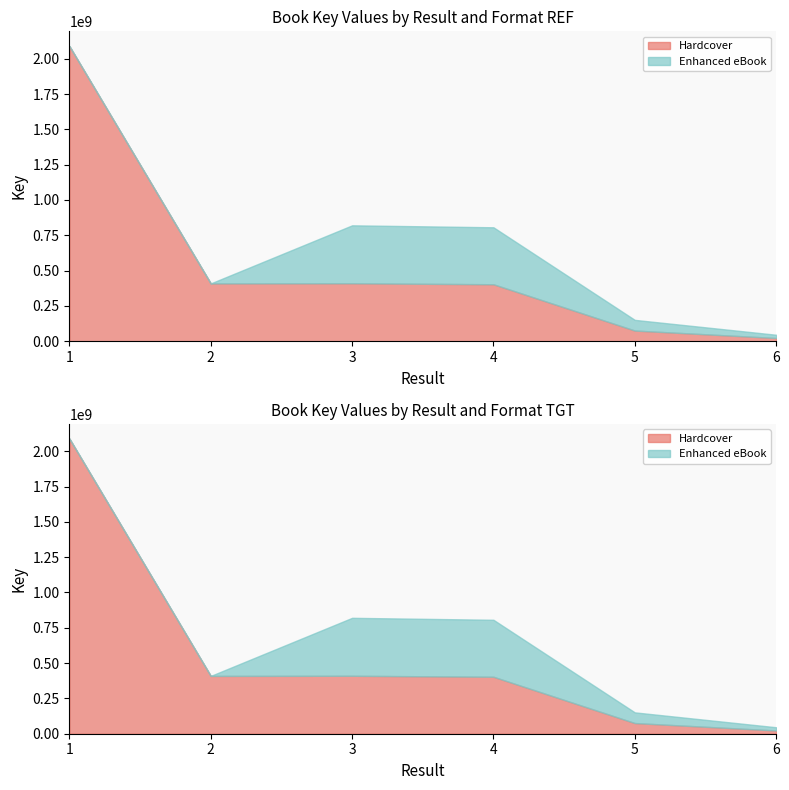

What are all the series names shown in the legend?

Hardcover, Enhanced eBook